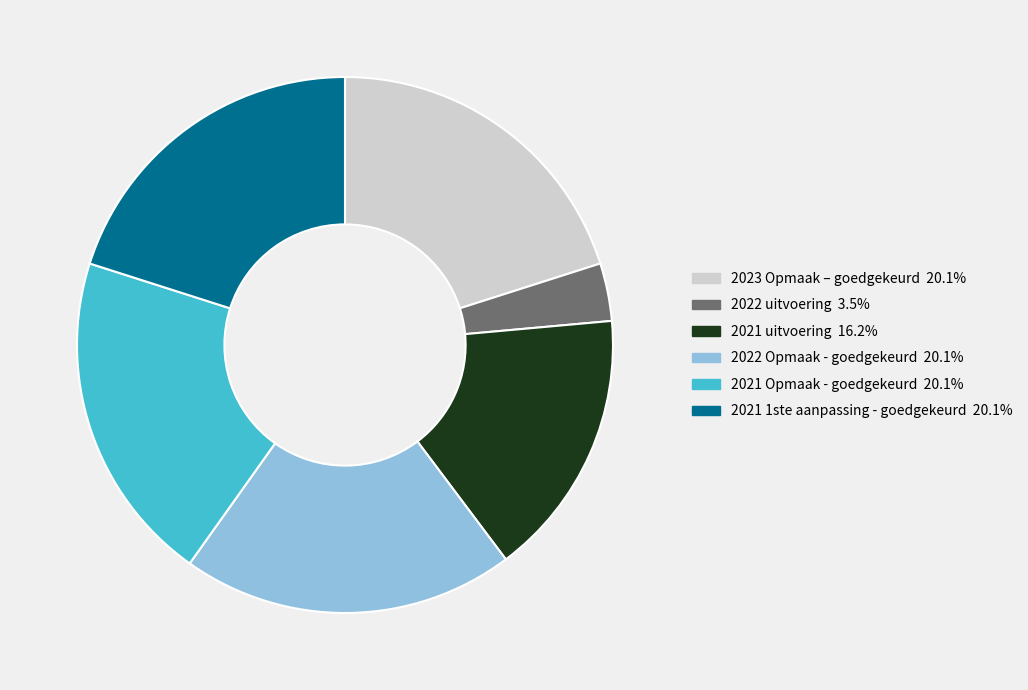

Is there any slice that represents more than half of the pie?

No